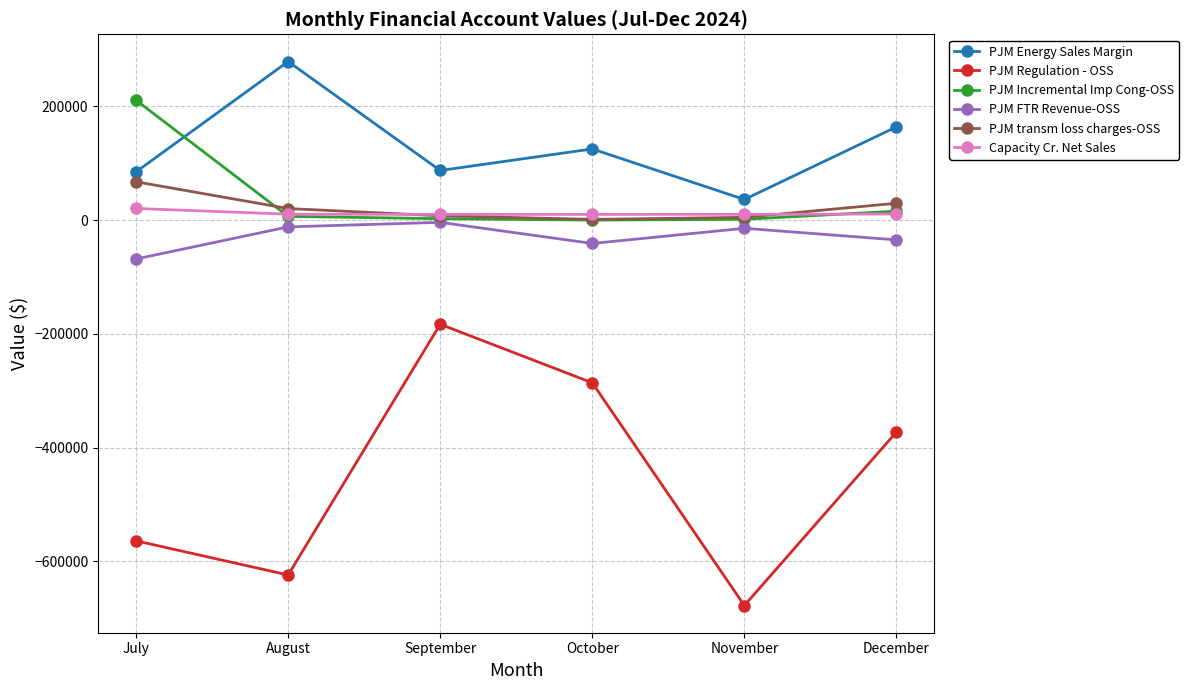

What is the value of the PJM Regulation - OSS point at the 3rd from the left?

-183073.2